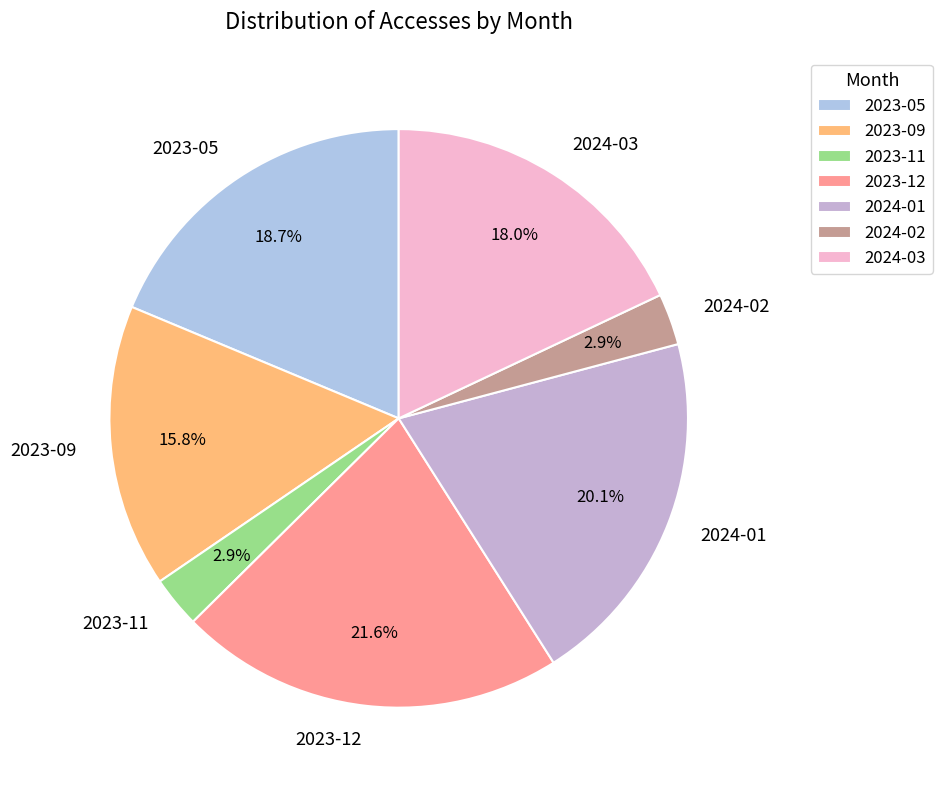

How many slices are in this pie chart?

7